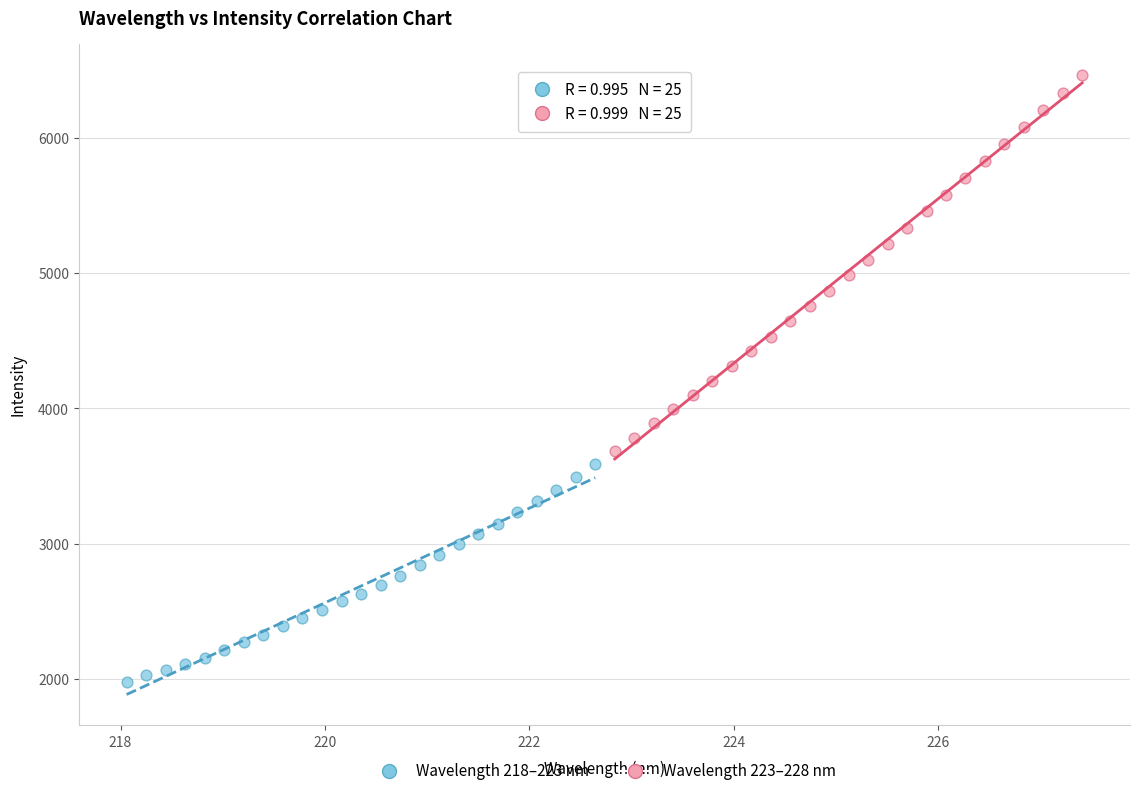

Which series contains the highest Y value?

Wavelength 223–228 nm